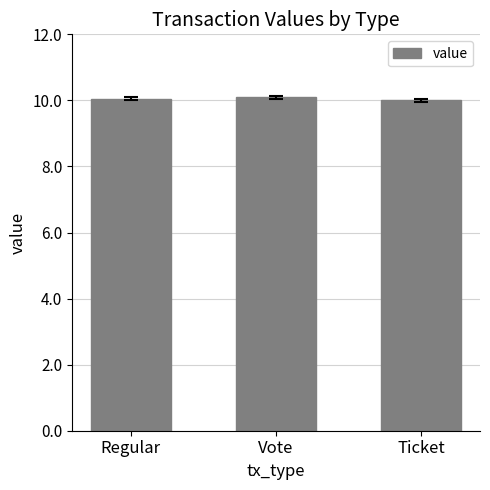

True or false: the data shows 14.7 at Vote.

False